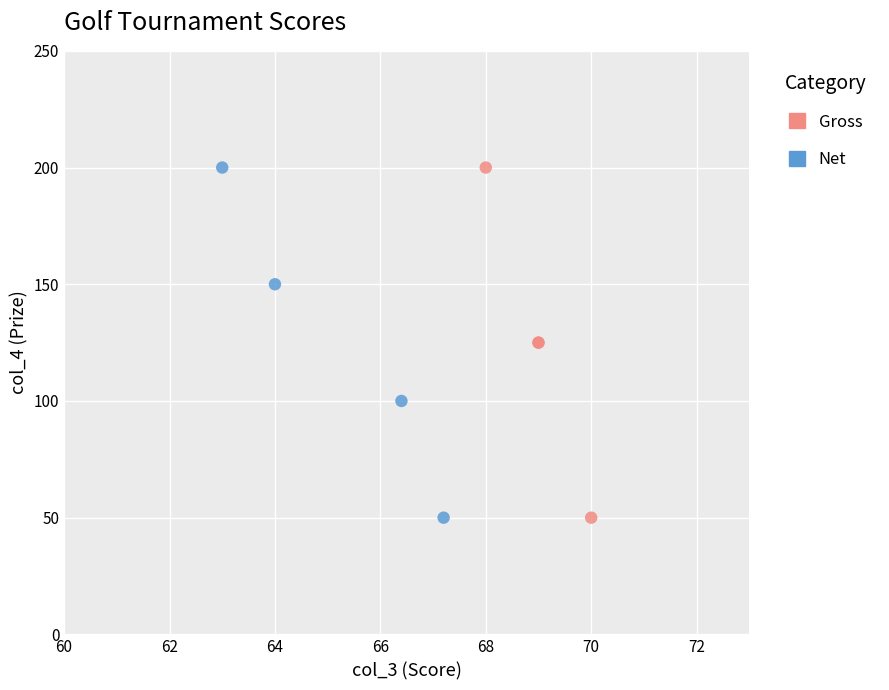

What are all the series names shown in the legend?

Gross, Net